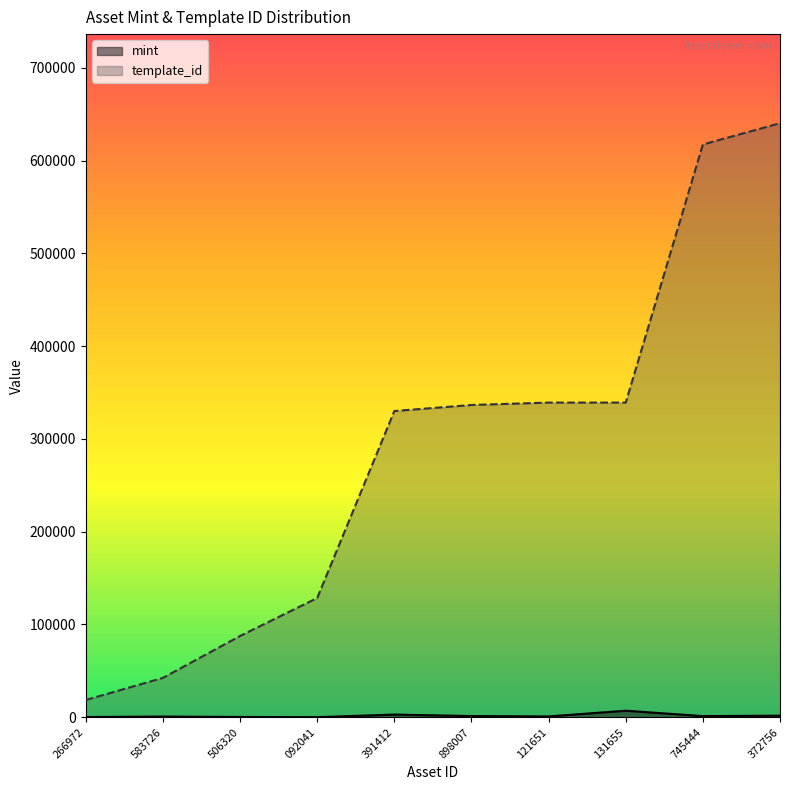

Which series has the widest spread of values?

template_id